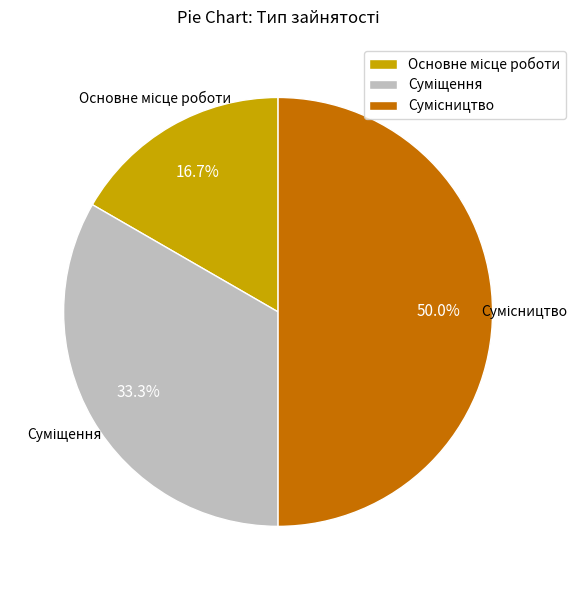

Which slice is the smallest?

Основне місце роботи